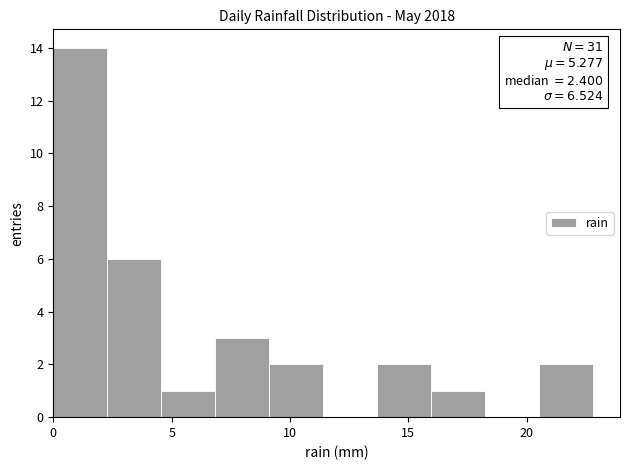

Over which range of the x-axis is the bar tallest?

0.0 to 2.5